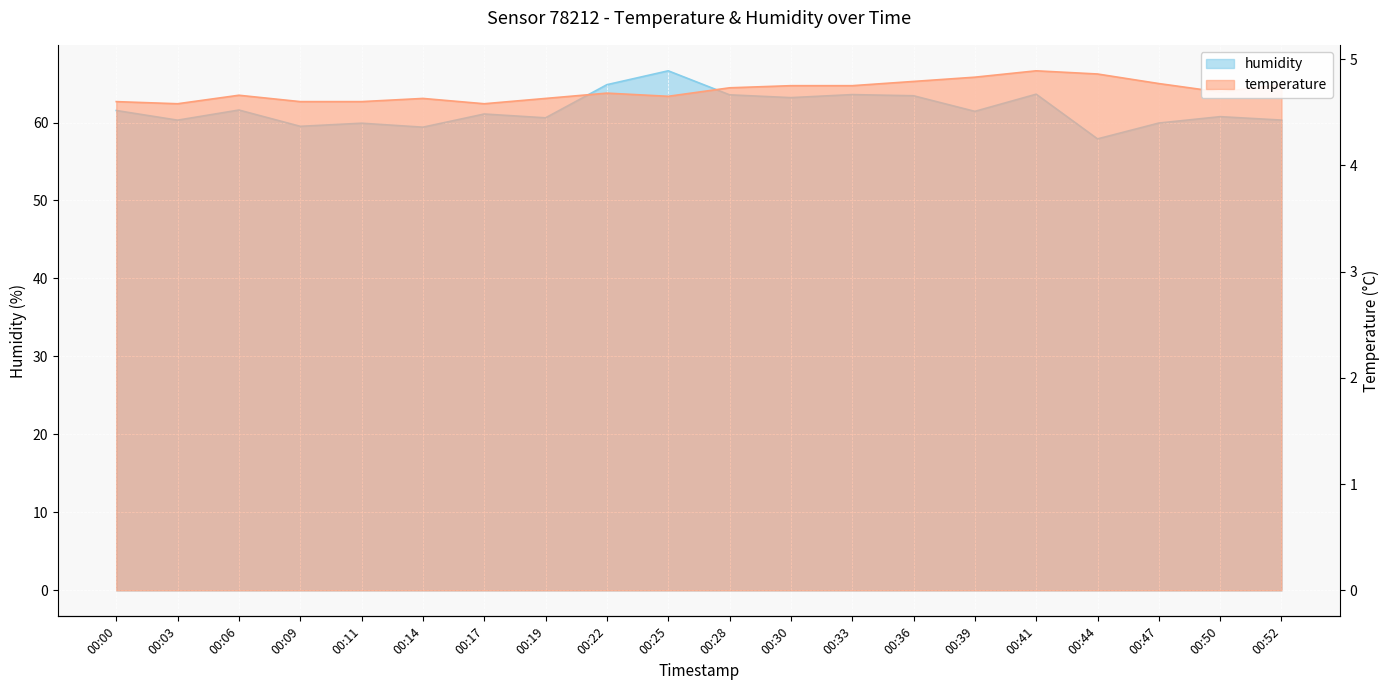

True or false: temperature and humidity intersect in this chart.

False